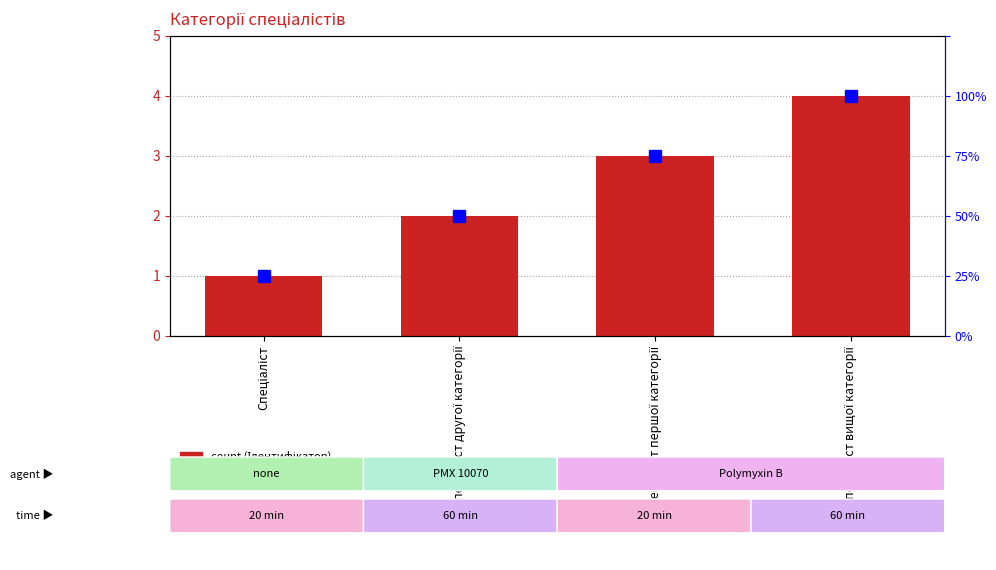

What is the minimum value shown in the chart?

1